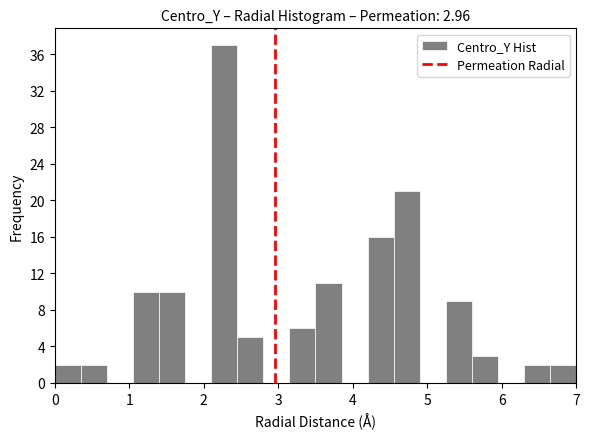

Read against the x-axis, roughly where is the centre of the tallest bar?

2.3